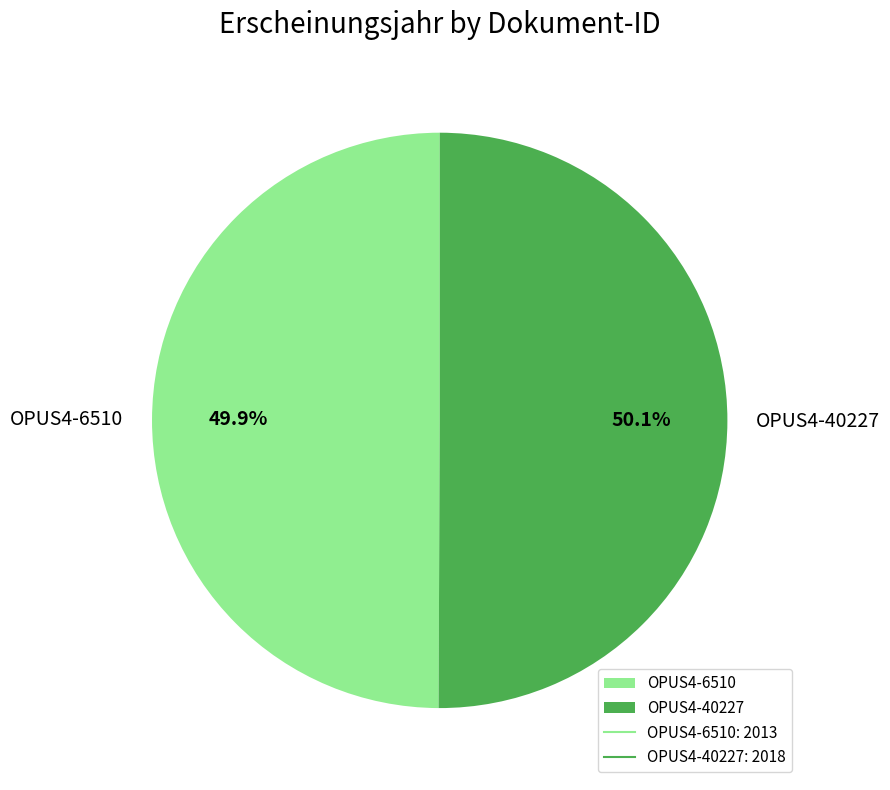

Does any single category account for the majority?

Yes